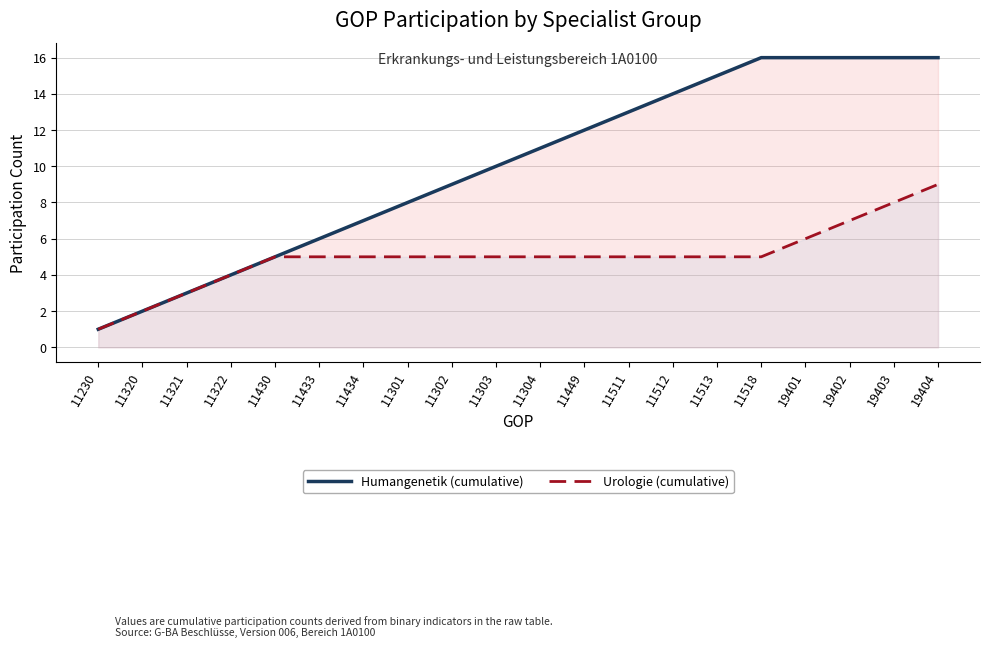

Rank the categories by Urologie (cumulative) value from highest to lowest.

19404, 19403, 19402, 19401, 11430, 11433, 11434, 11301, 11302, 11303, 11304, 11449, 11511, 11512, 11513, 11518, 11322, 11321, 11320, 11230